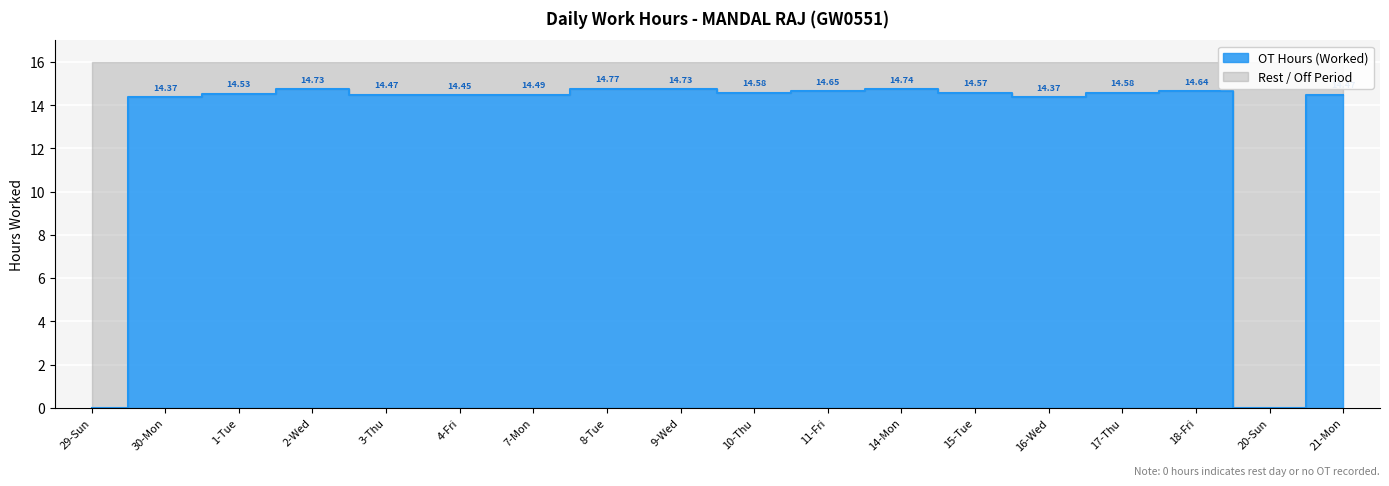

List the labels in order of value, smallest first.

29-Sun, 20-Sun, 30-Mon, 16-Wed, 4-Fri, 3-Thu, 21-Mon, 7-Mon, 1-Tue, 15-Tue, 10-Thu, 17-Thu, 18-Fri, 11-Fri, 2-Wed, 9-Wed, 14-Mon, 8-Tue